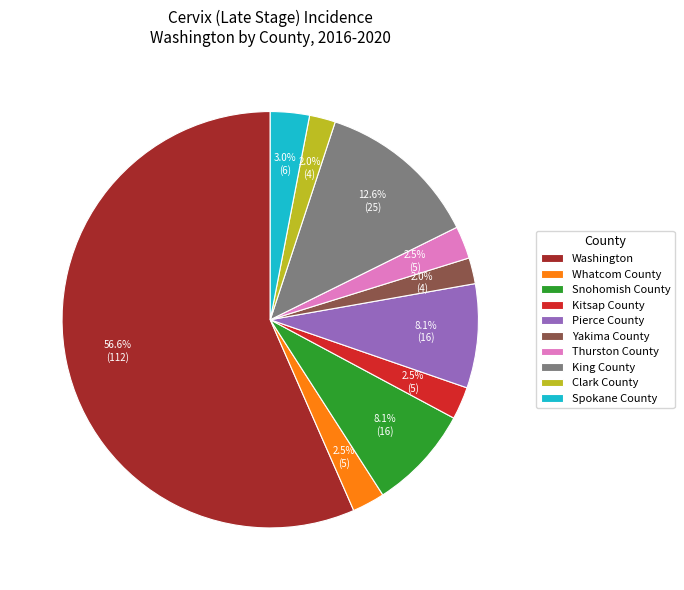

Which slice is the largest?

Washington